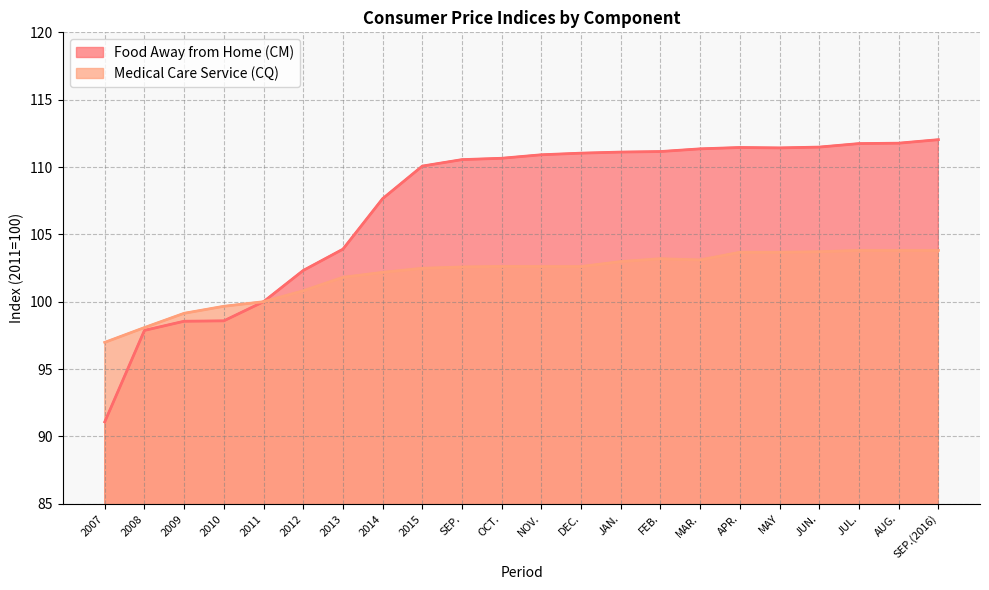

True or false: Medical Care Service (CQ) and Food Away from Home (CM) intersect in this chart.

False